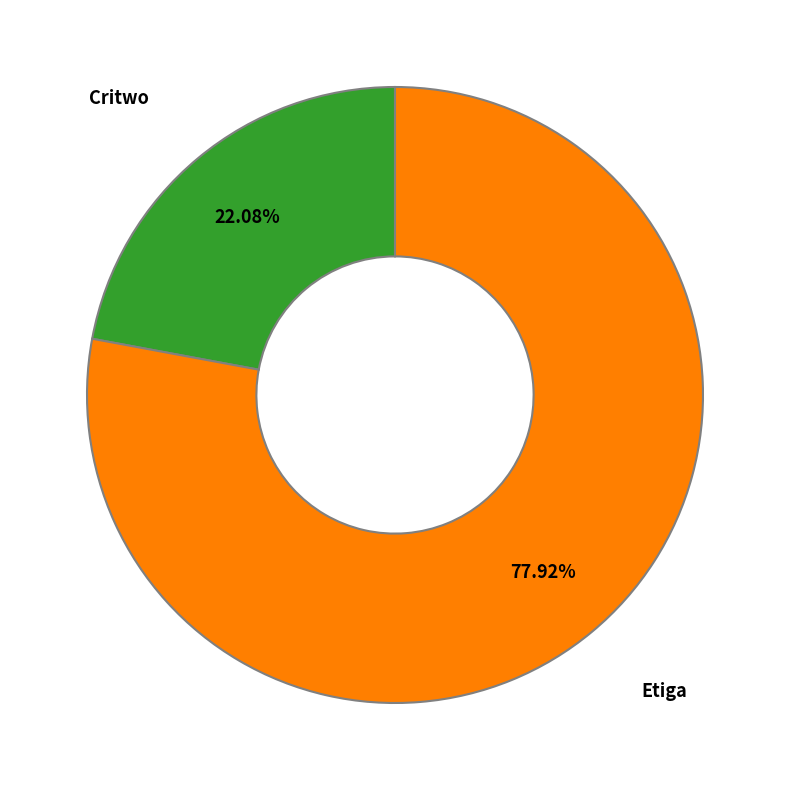

Is there a majority slice in this chart?

Yes